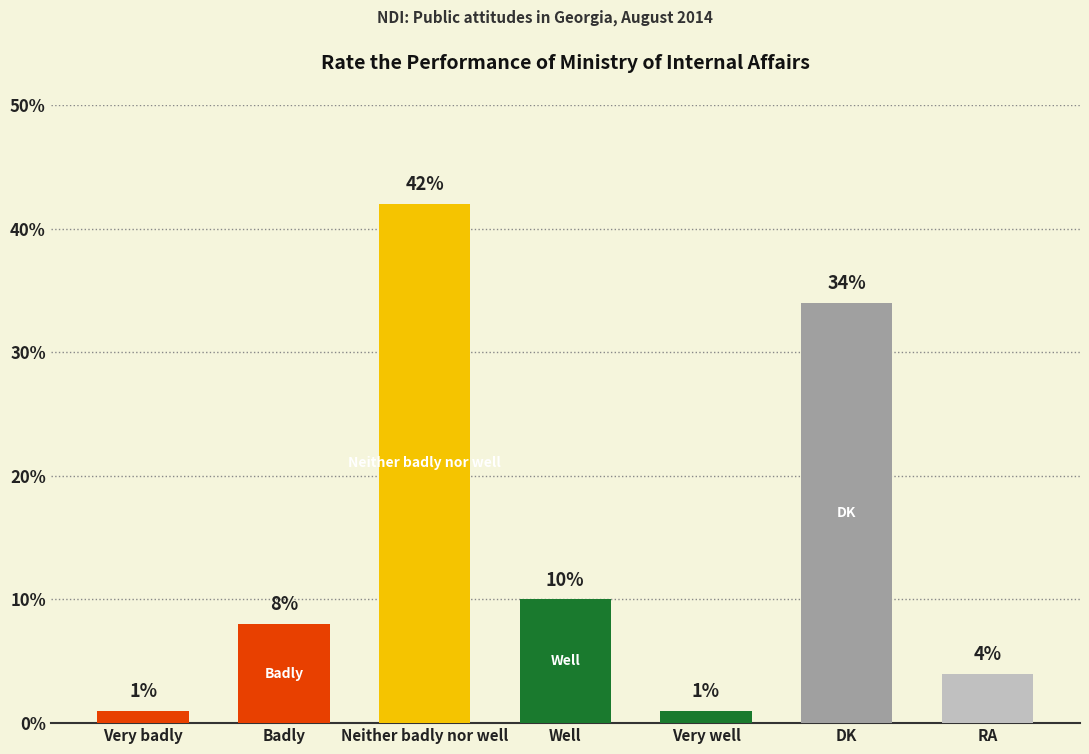

List the labels in order of value, smallest first.

Very badly, Very well, RA, Badly, Well, DK, Neither badly nor well